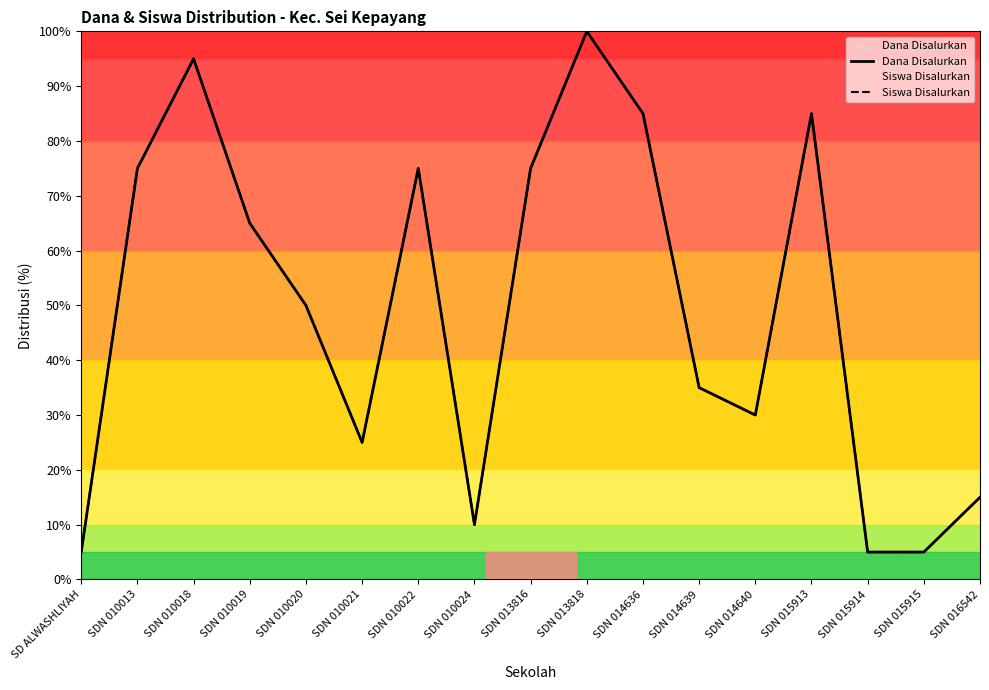

The value of Siswa Disalurkan at SDN 015914 is 9. True or false?

False